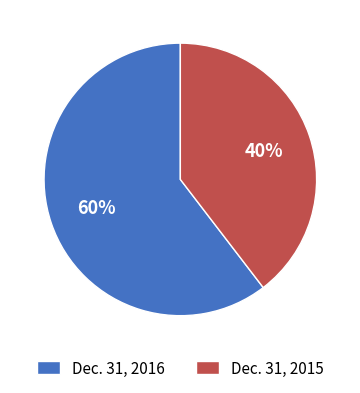

What is the smallest slice in the pie chart?

Dec. 31, 2015